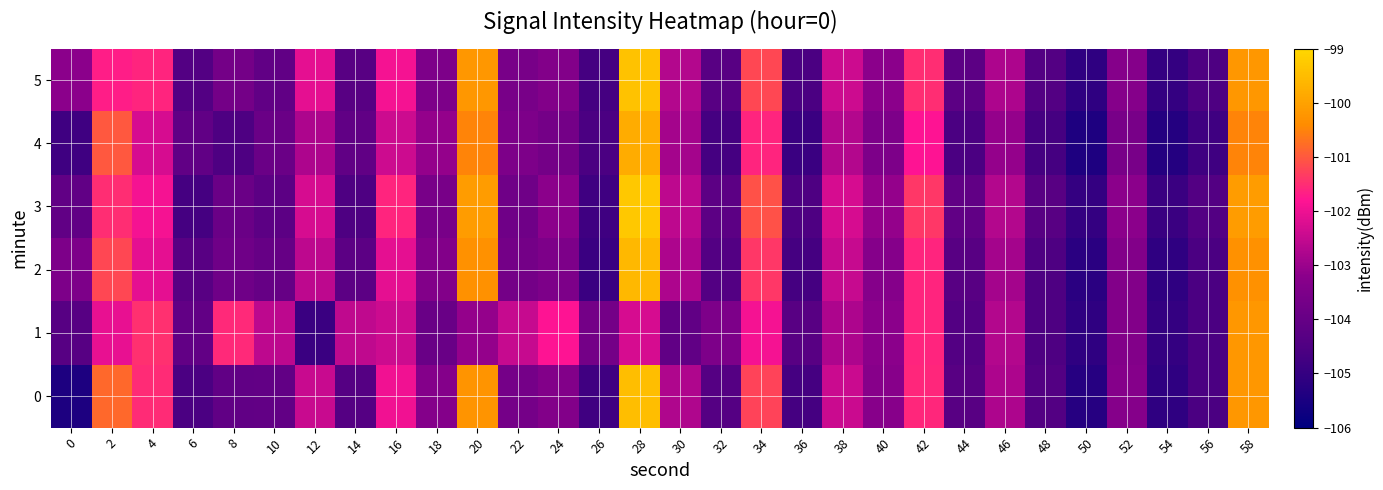

What is the greatest value displayed?

-99.3